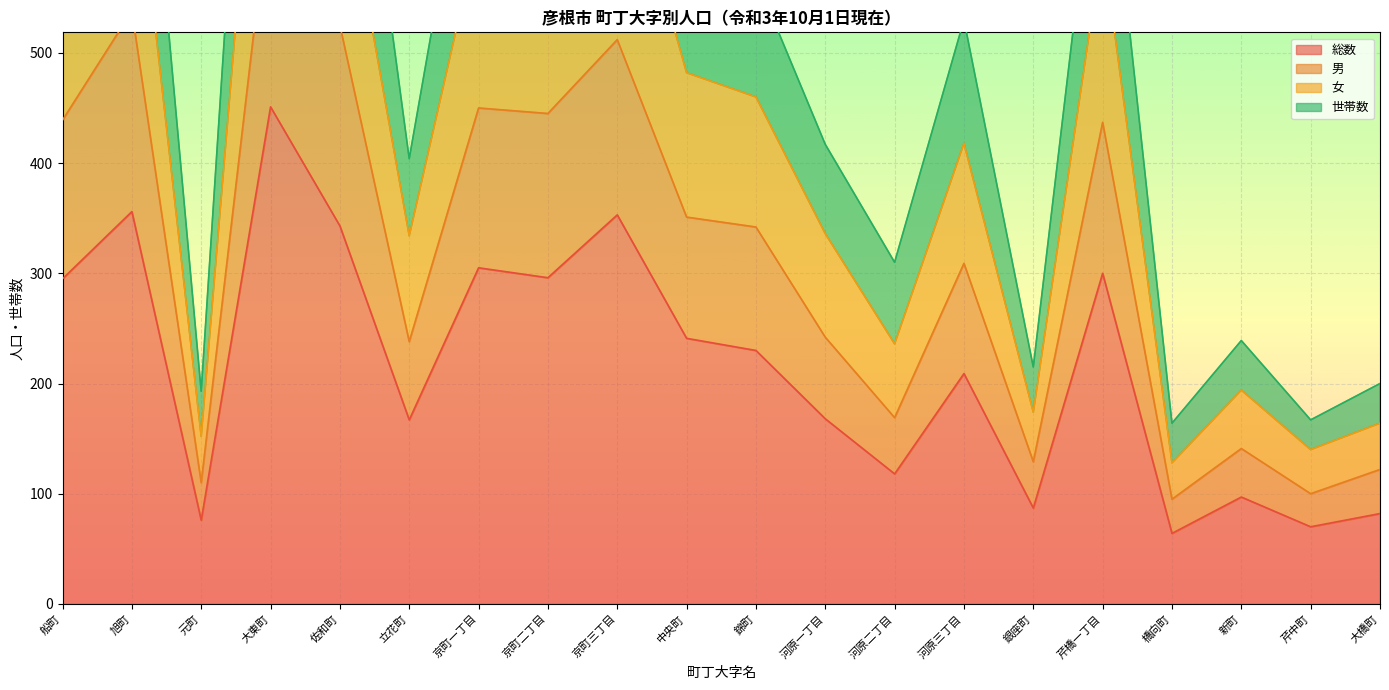

At which category is the sum across all series the highest?

大東町